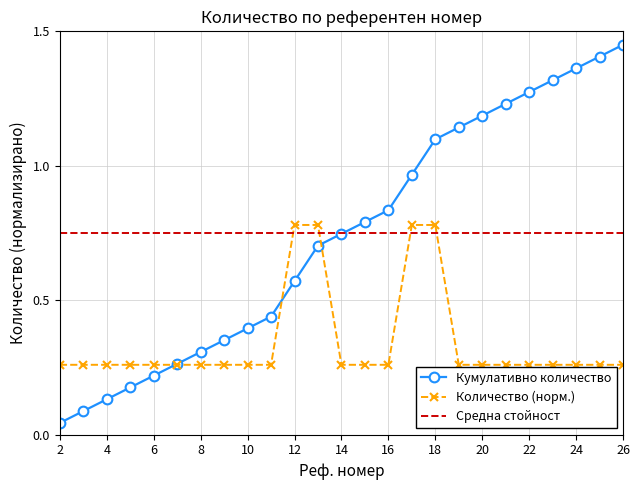

Which series ends up on top after the final intersection of Средна стойност and Количество (норм.)?

Средна стойност